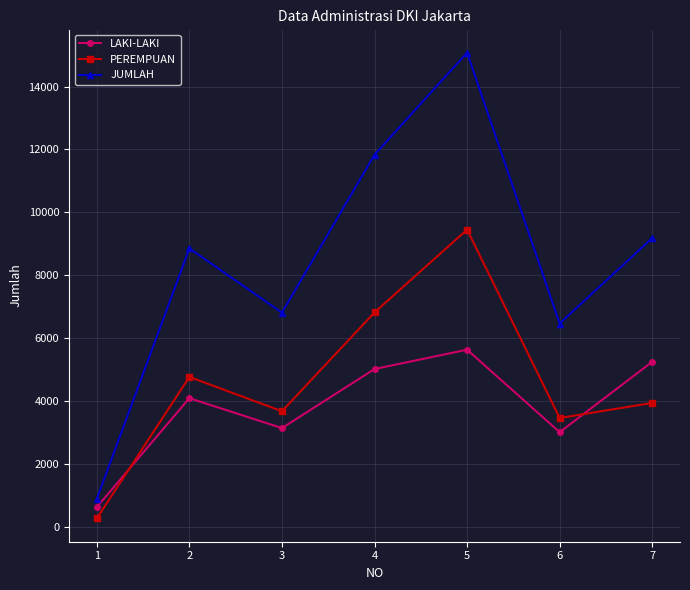

Rank the series by their average value, from lowest to highest.

LAKI-LAKI, PEREMPUAN, JUMLAH